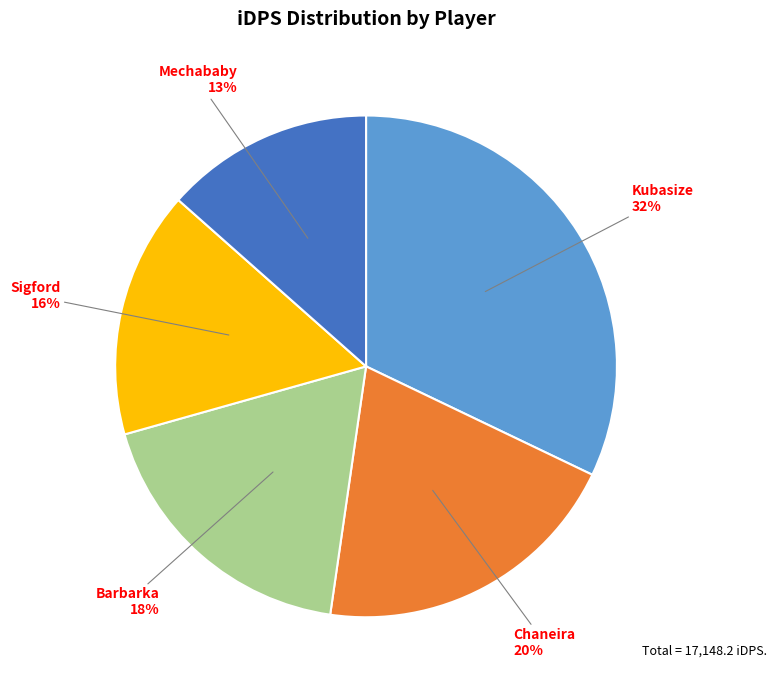

Is it true that Mechababy is 13% of the pie?

True